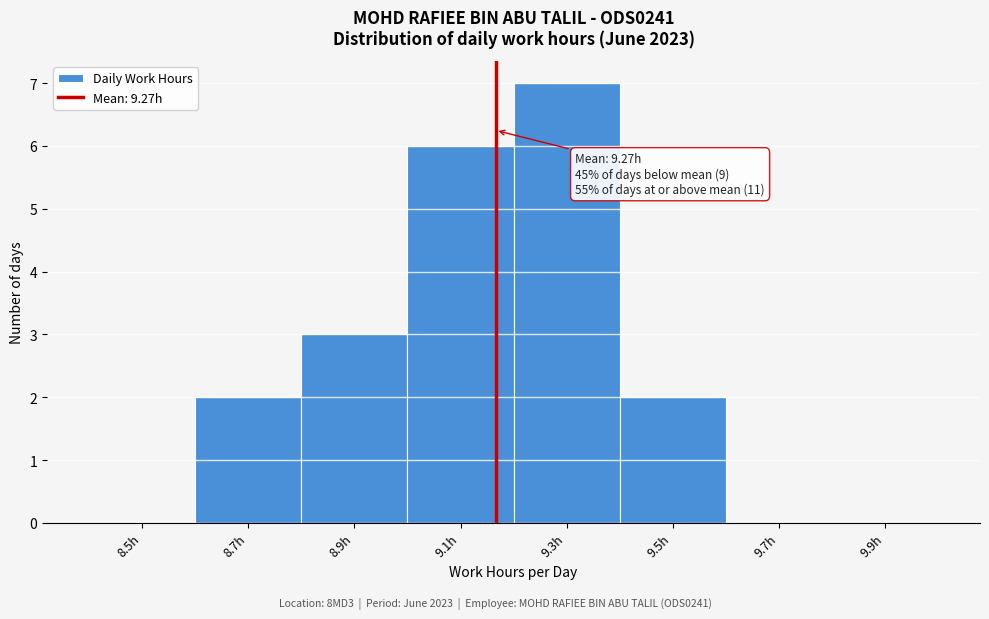

Reading left to right, transcribe all the data shown in this chart.

8.5h=0	8.7h=2	8.9h=3	9.1h=6	9.3h=7	9.5h=2	9.7h=0	9.9h=0